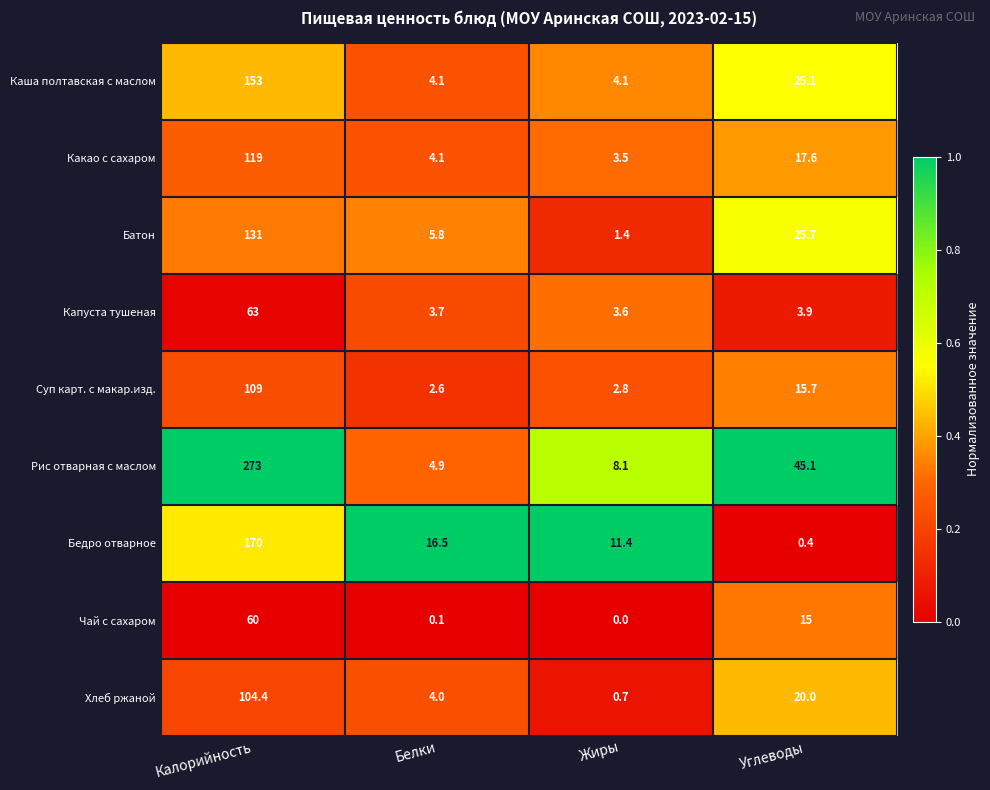

At which category is the sum across all series the highest?

Калорийность